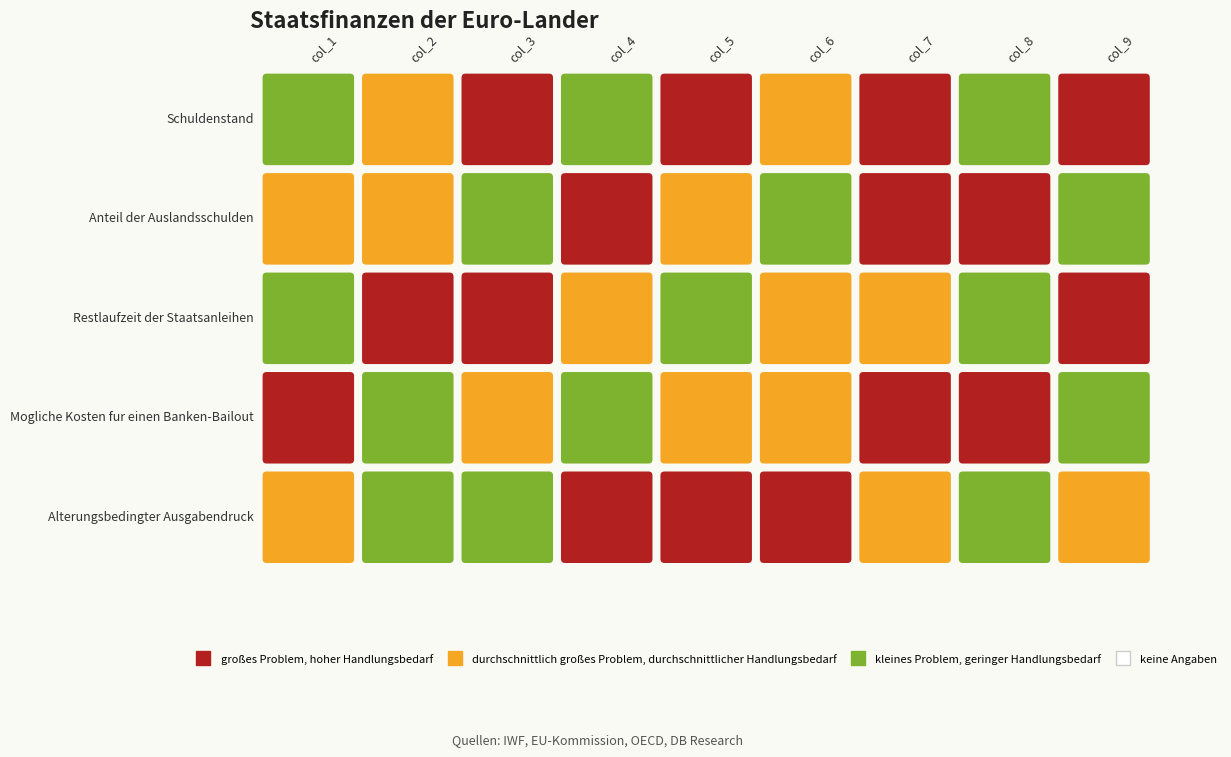

What is the difference between the maximum and minimum values in the Row2 series?

8